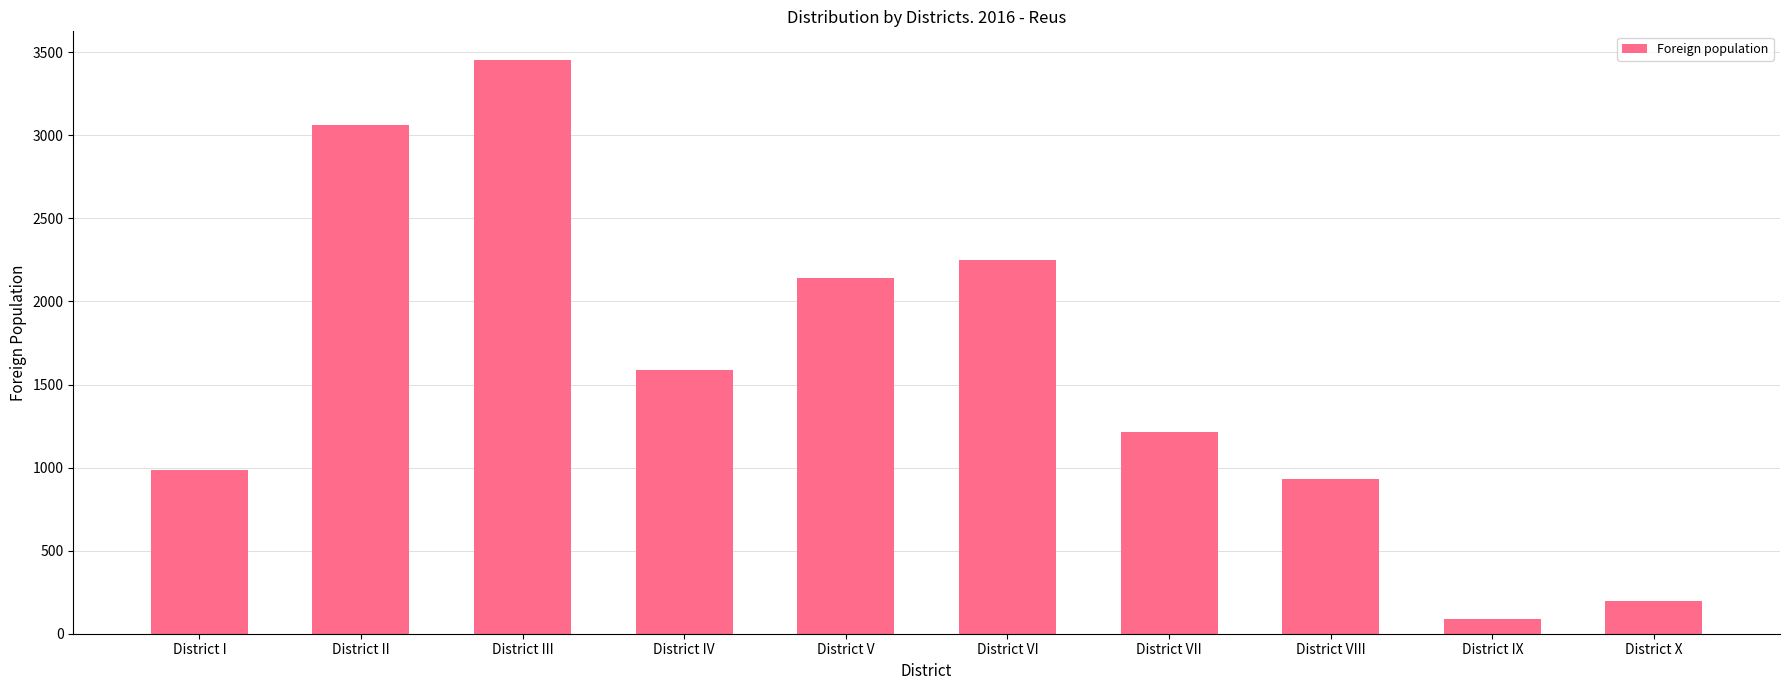

At which label does the data first exceed 1588?

District II